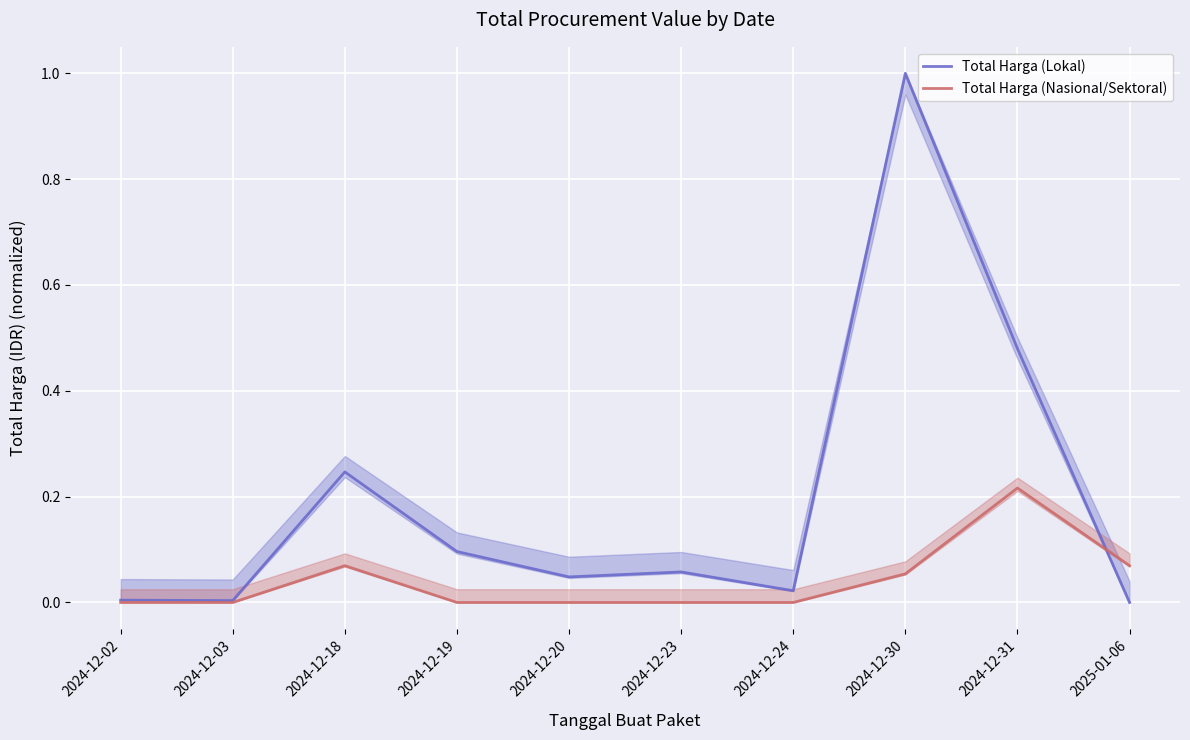

What are all the series names shown in the legend?

Total Harga (Lokal), Total Harga (Nasional/Sektoral)